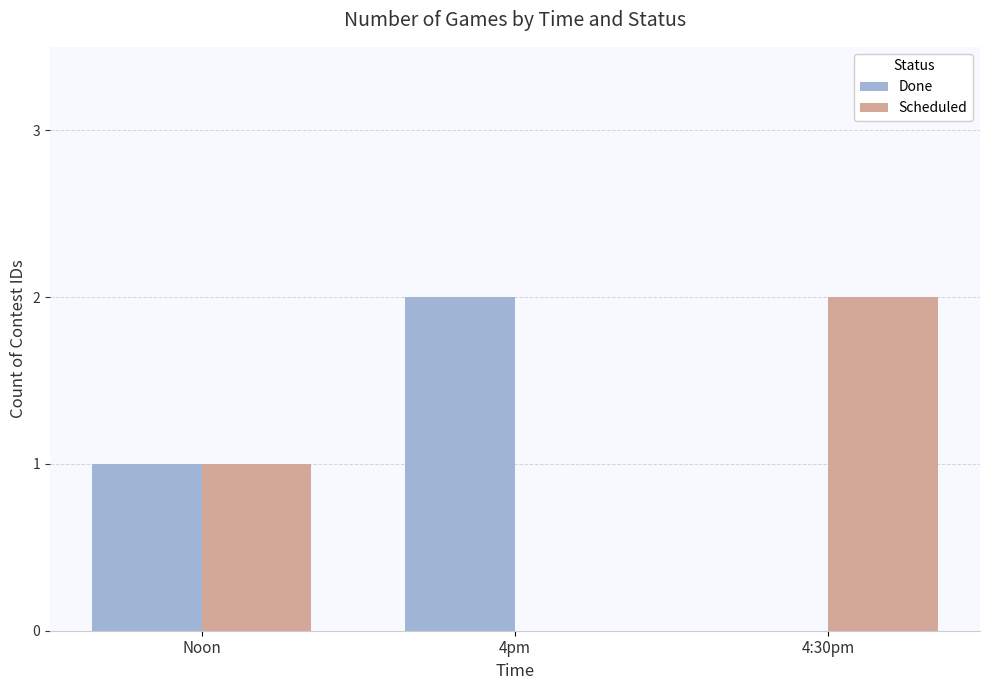

What is the sum of all Done values?

3